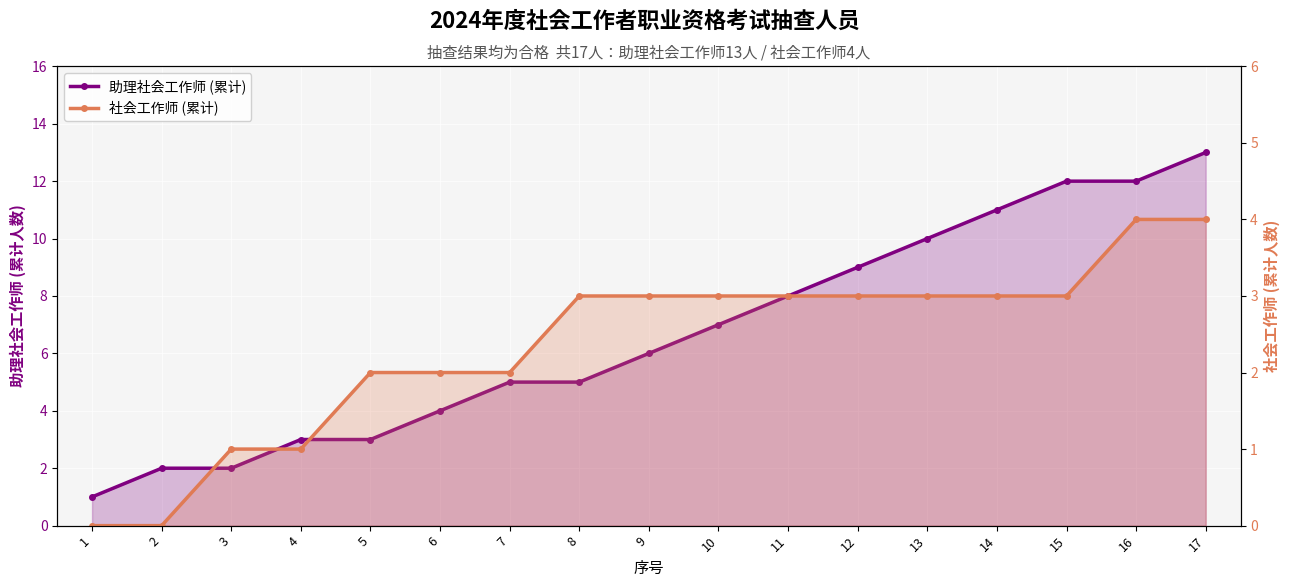

Is the value of 助理社会工作师 (累计) at 8 greater than the value of 社会工作师 (累计) at 17?

Yes